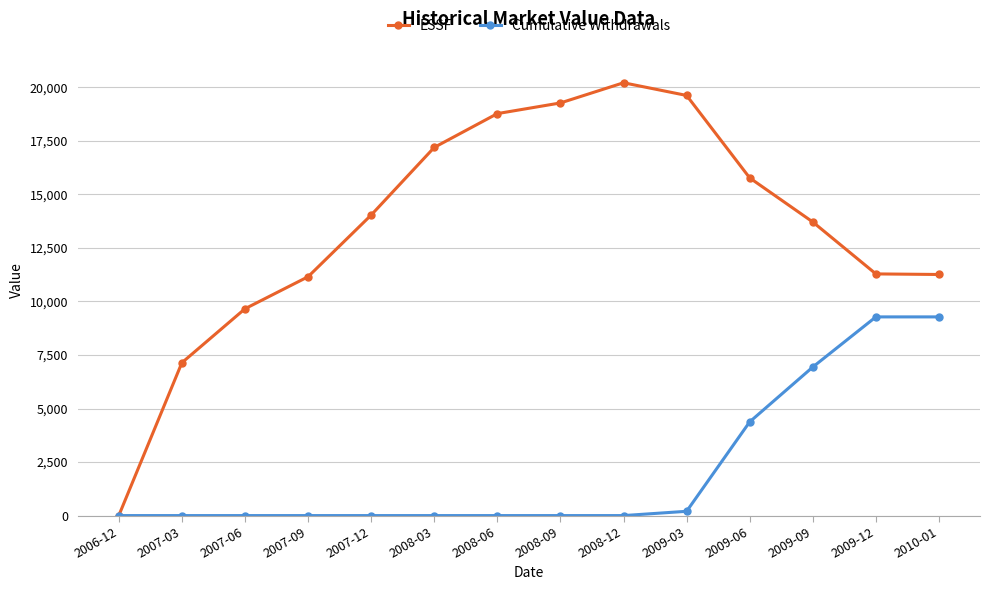

The Cumulative Withdrawals series shows -3816.4 at 2006-12. True or false?

False